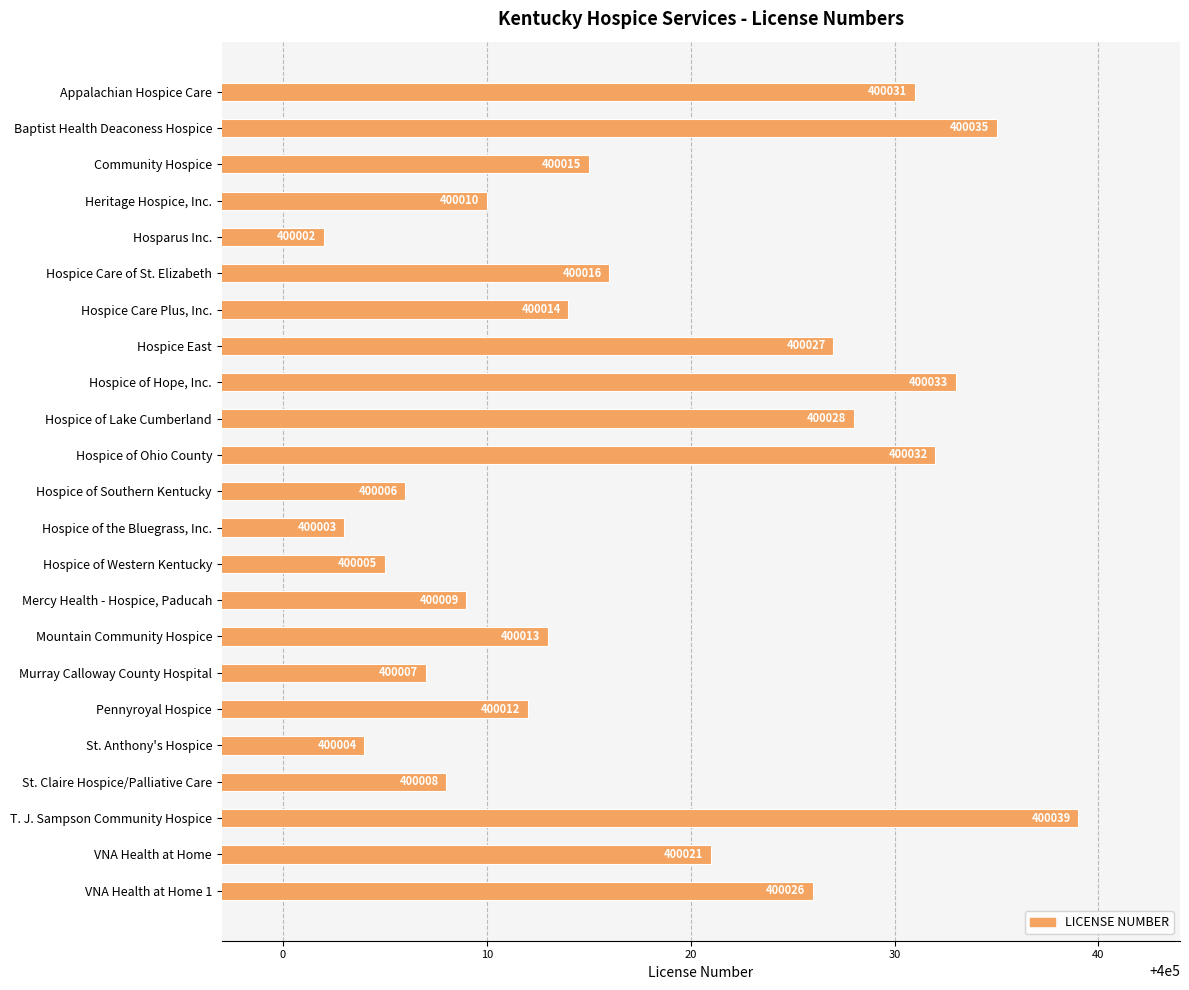

What is the average value?

400017